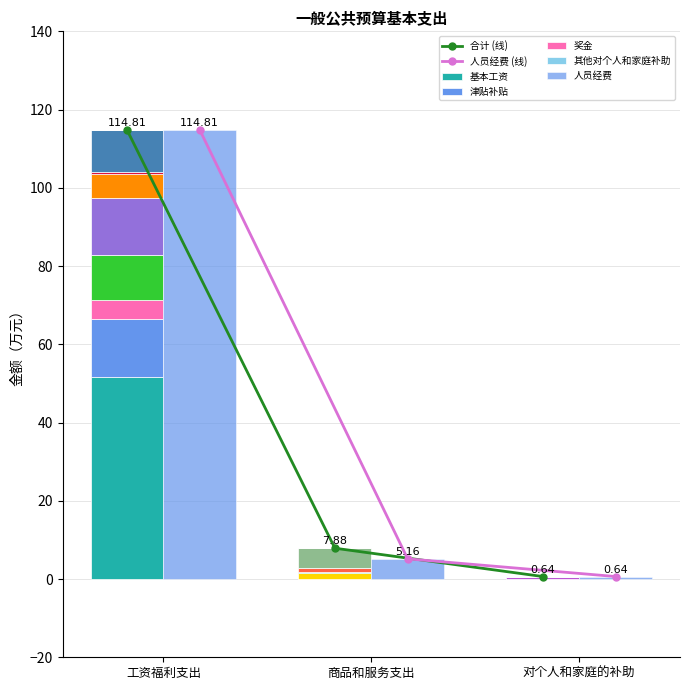

Which series has the largest range (max minus min)?

合计